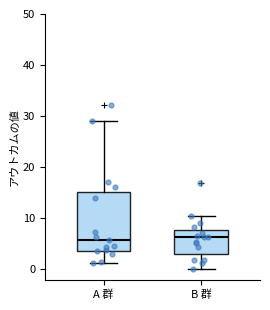

Which box is the tallest, from its lower edge to its upper edge?

A 群